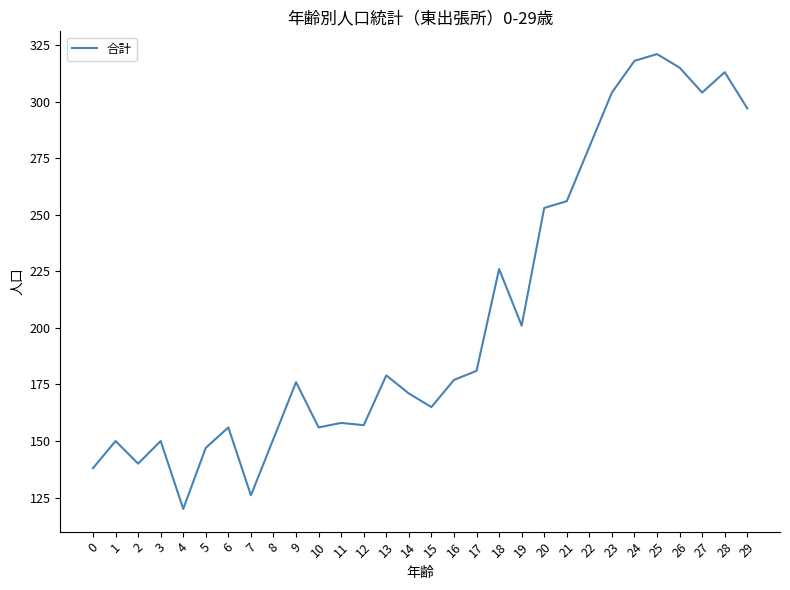

The value at 11 is 158. True or false?

True